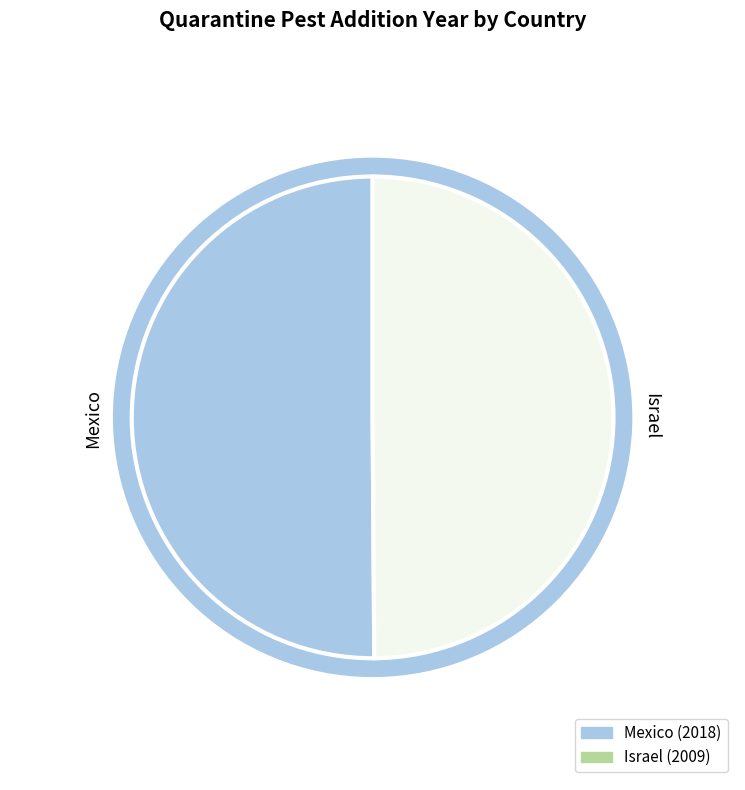

Which category has the biggest portion of the pie?

Mexico